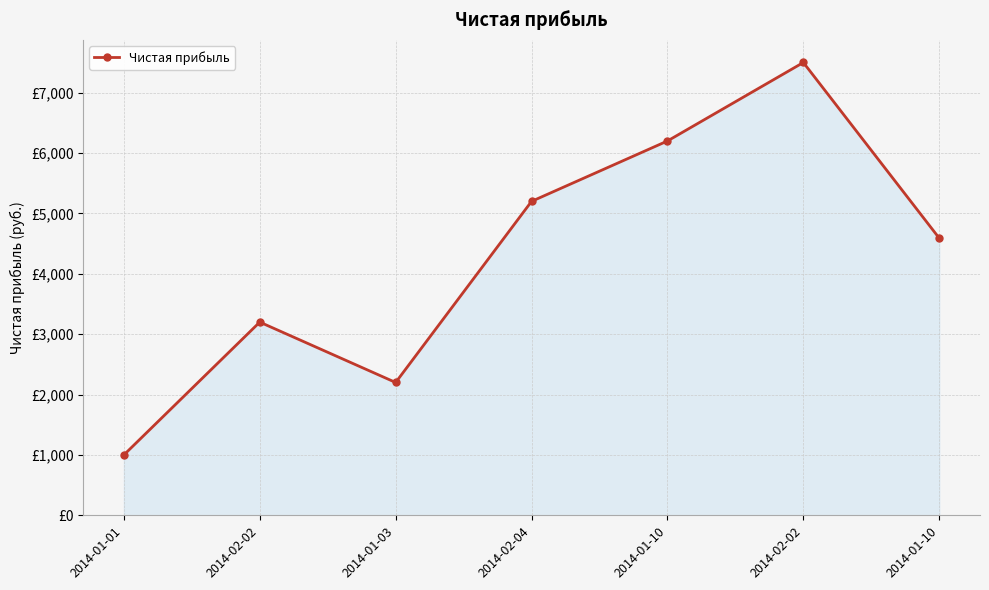

Is it true that the value at 2014-01-03 is 1409?

False